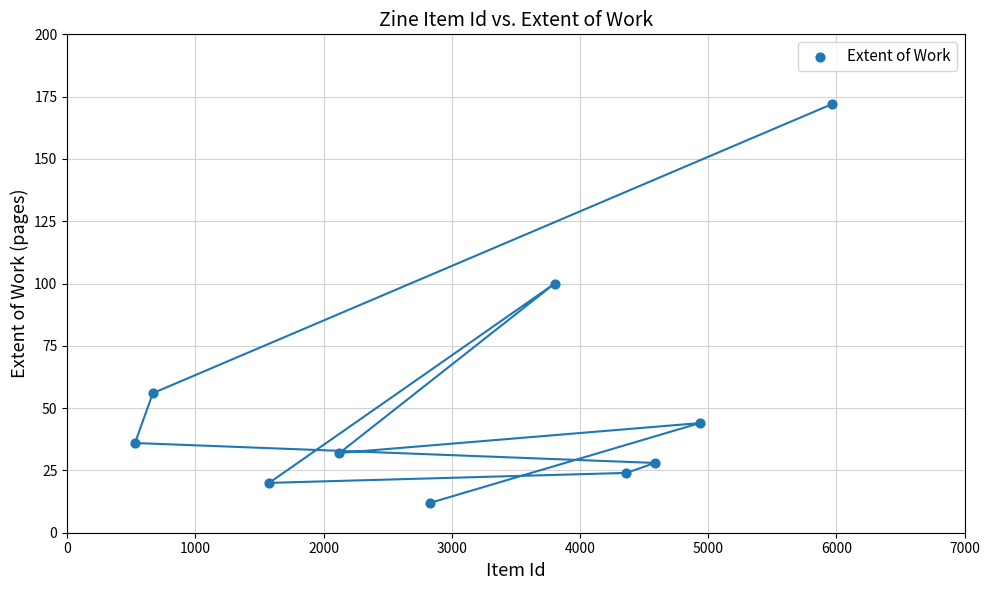

What is the range of X values (max minus min)?

5437